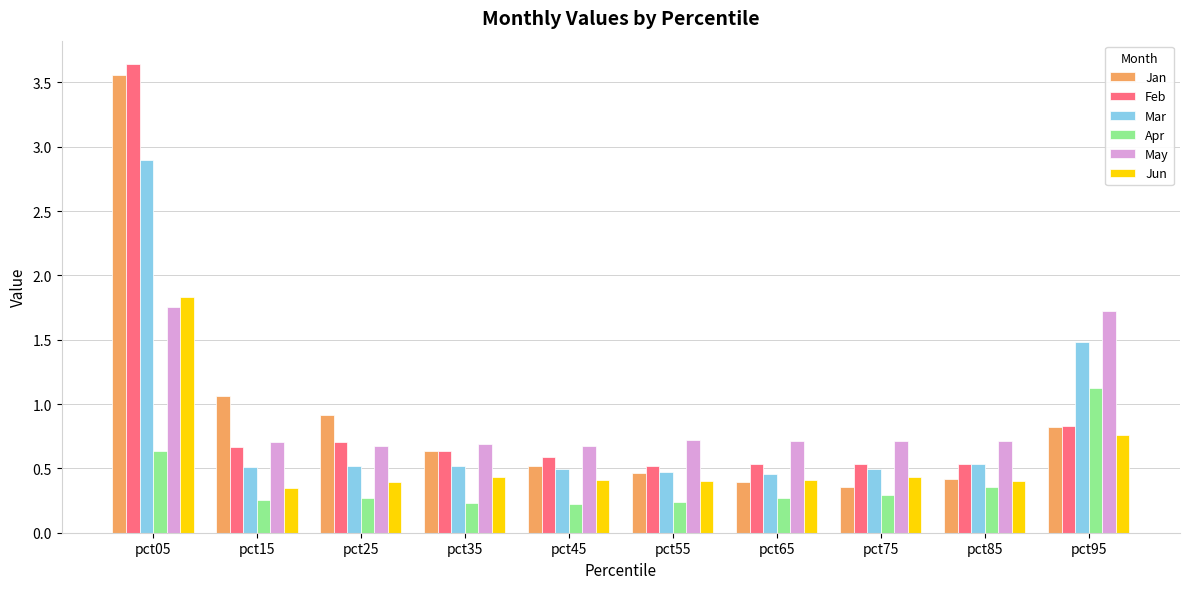

Between pct35 and pct95, which series saw the biggest shift?

May